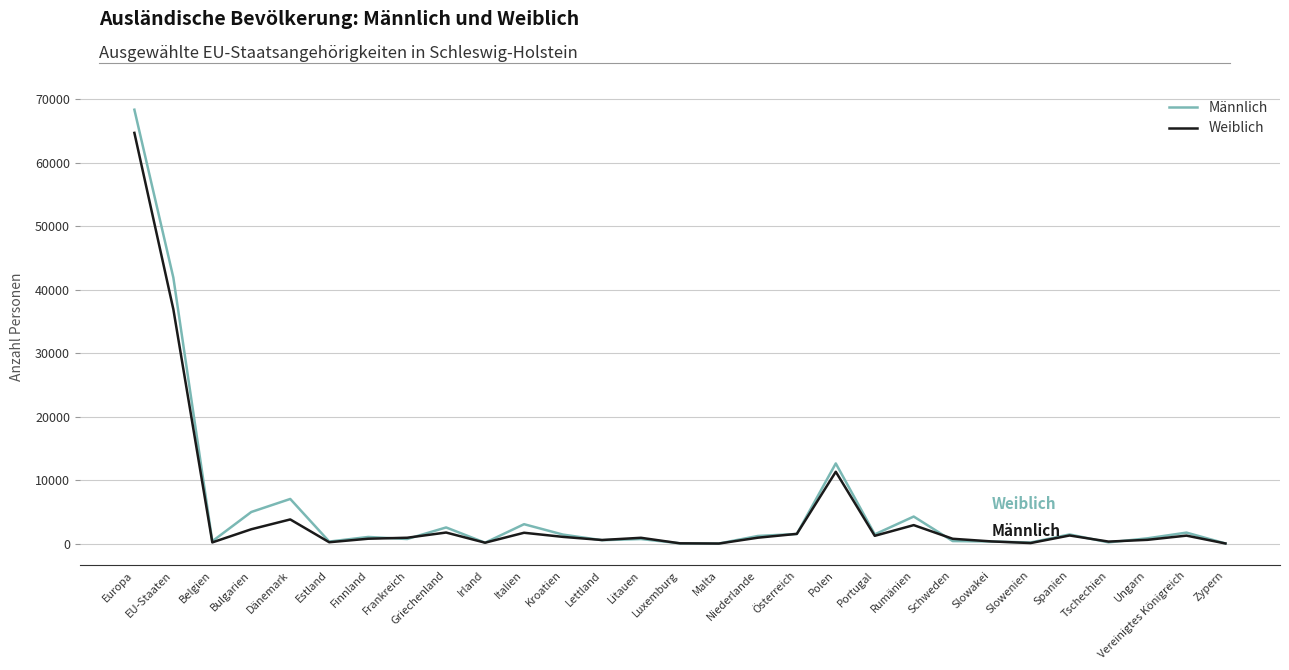

What is the highest value of the Weiblich series?

64695